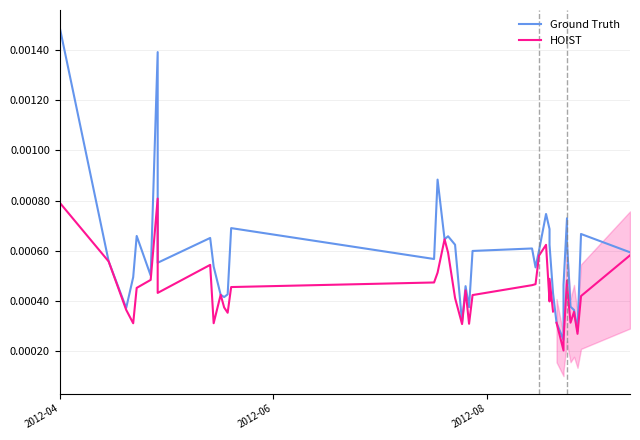

True or false: the data shows 0.0 at 2012-07-28.

False